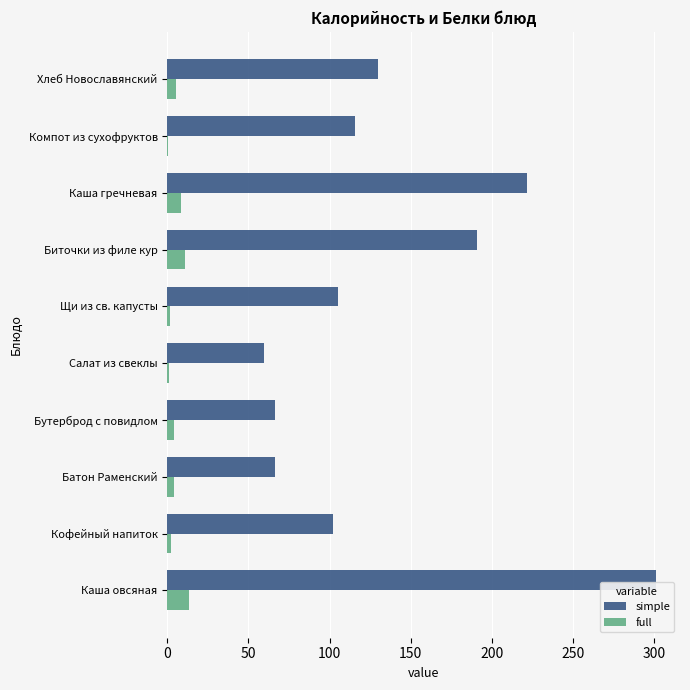

What is the total value across all series at Биточки из филе кур?

202.1